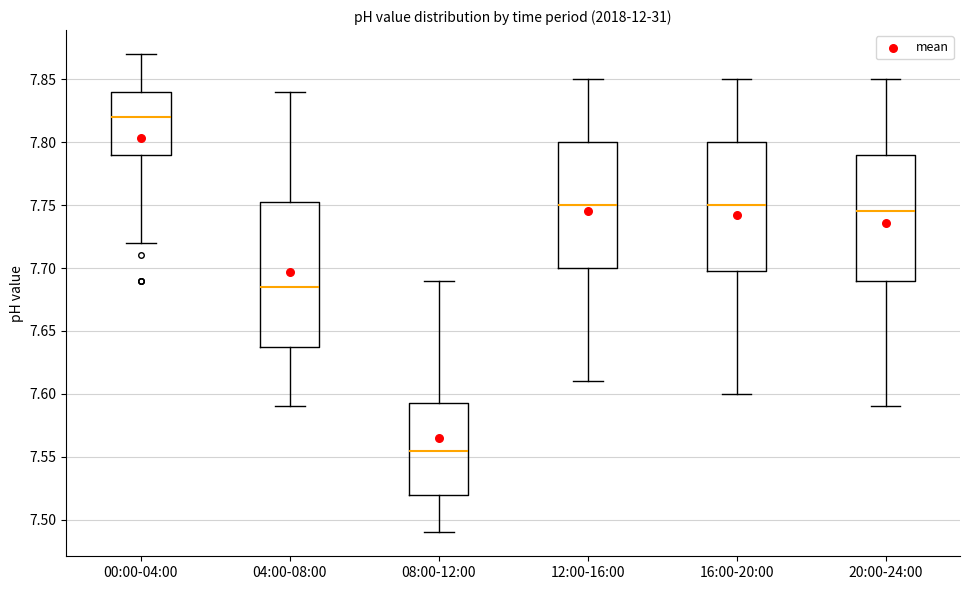

Reading left to right, read every box against the y-axis: the position of its median line, the range the box covers, and the ends of its whiskers. The values are not printed on the chart, so give them approximately, as read against the axis.

00:00-04:00: median 7.820, box 7.790 to 7.840, whiskers 7.720 to 7.870
04:00-08:00: median 7.685, box 7.640 to 7.755, whiskers 7.590 to 7.840
08:00-12:00: median 7.555, box 7.520 to 7.595, whiskers 7.490 to 7.690
12:00-16:00: median 7.750, box 7.700 to 7.800, whiskers 7.610 to 7.850
16:00-20:00: median 7.750, box 7.700 to 7.800, whiskers 7.600 to 7.850
20:00-24:00: median 7.745, box 7.690 to 7.790, whiskers 7.590 to 7.850